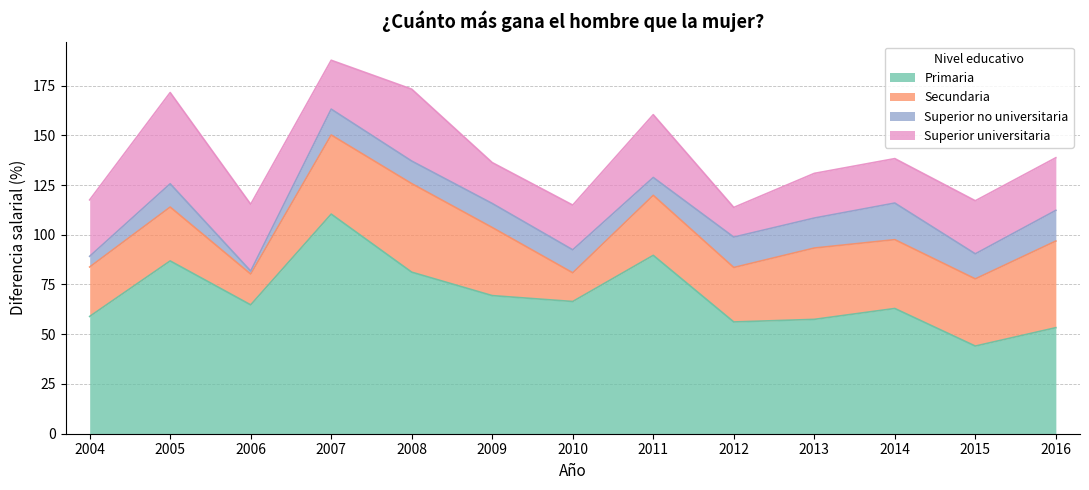

What is the maximum value for Superior universitaria?

45.9